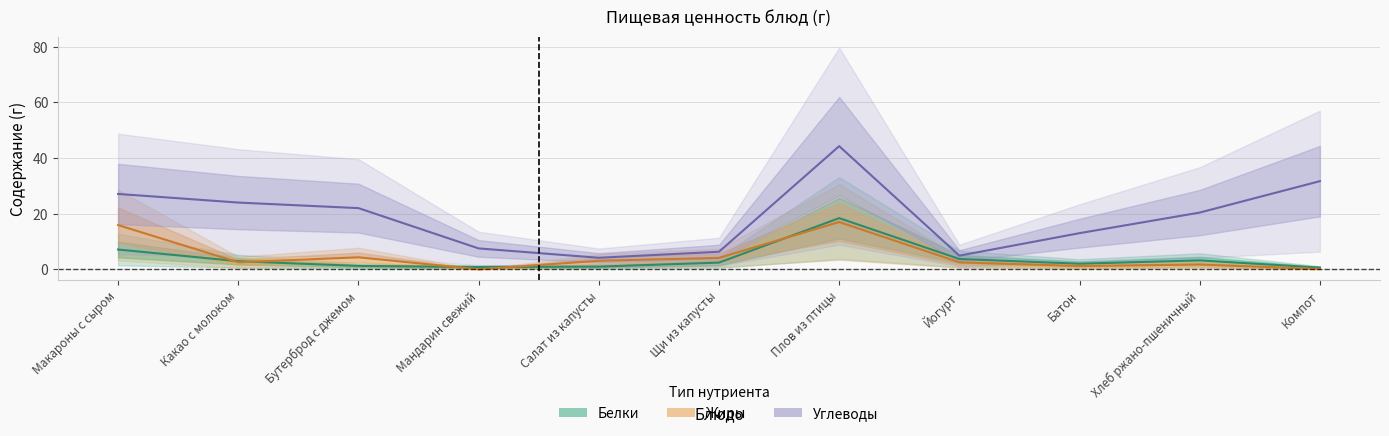

Read the Углеводы value at Компот.

31.7